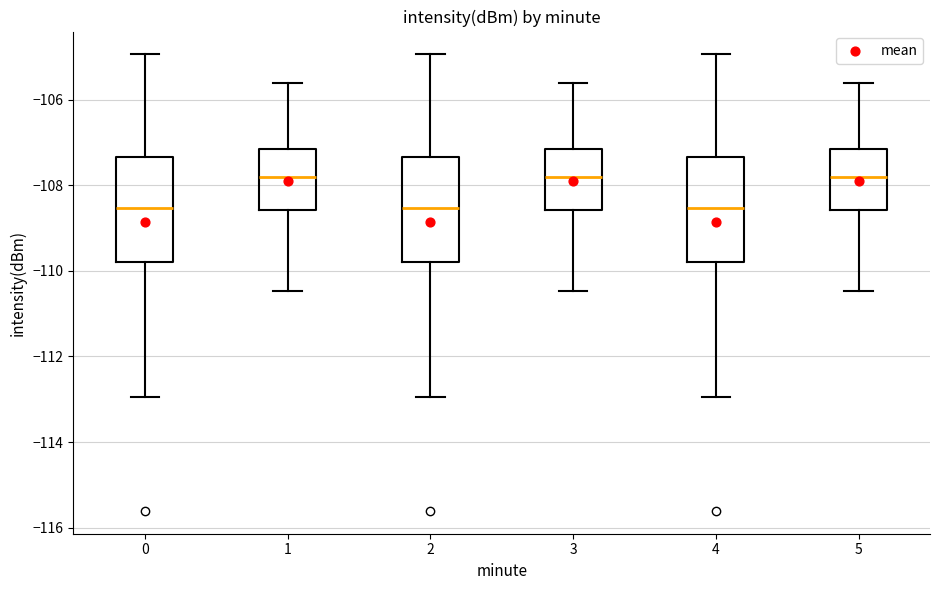

Reading left to right, read every box against the y-axis: the position of its median line, the range the box covers, and the ends of its whiskers. The values are not printed on the chart, so give them approximately, as read against the axis.

0: median -108.6, box -109.8 to -107.4, whiskers -113.0 to -105.0
1: median -107.8, box -108.6 to -107.2, whiskers -110.4 to -105.6
2: median -108.6, box -109.8 to -107.4, whiskers -113.0 to -105.0
3: median -107.8, box -108.6 to -107.2, whiskers -110.4 to -105.6
4: median -108.6, box -109.8 to -107.4, whiskers -113.0 to -105.0
5: median -107.8, box -108.6 to -107.2, whiskers -110.4 to -105.6